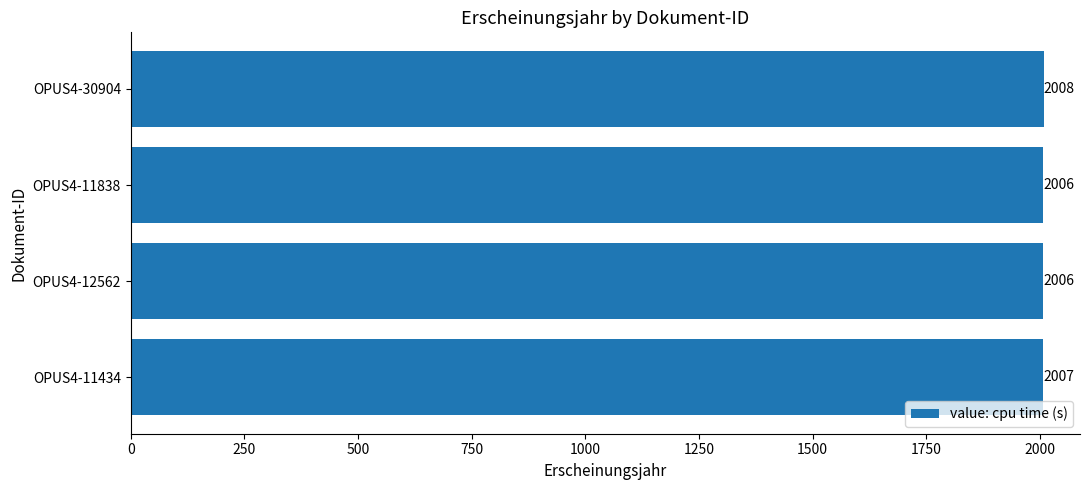

Which label corresponds to the largest value in the chart?

OPUS4-30904